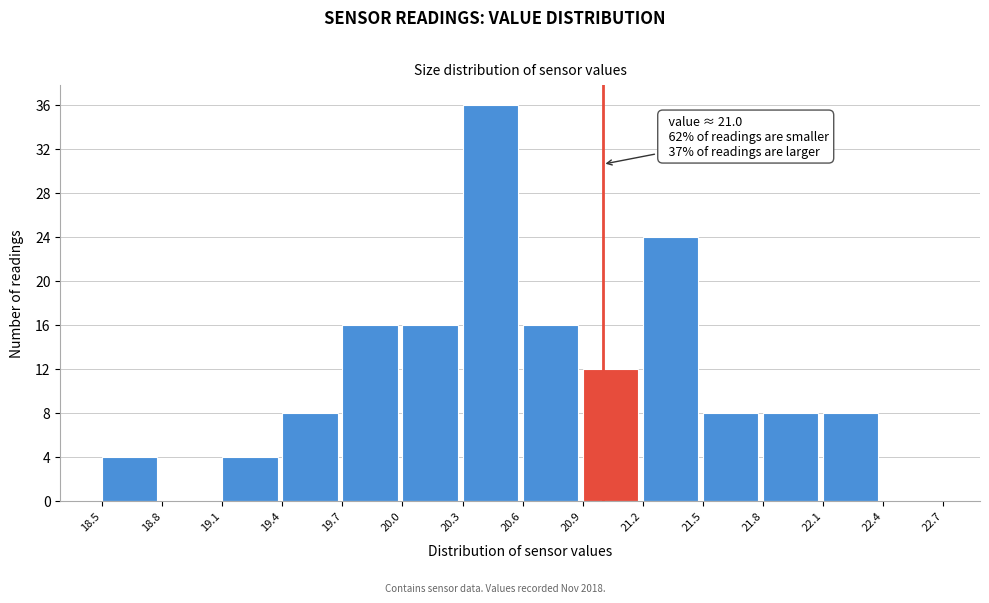

Over which range of the x-axis is the bar tallest?

20.3 to 20.6